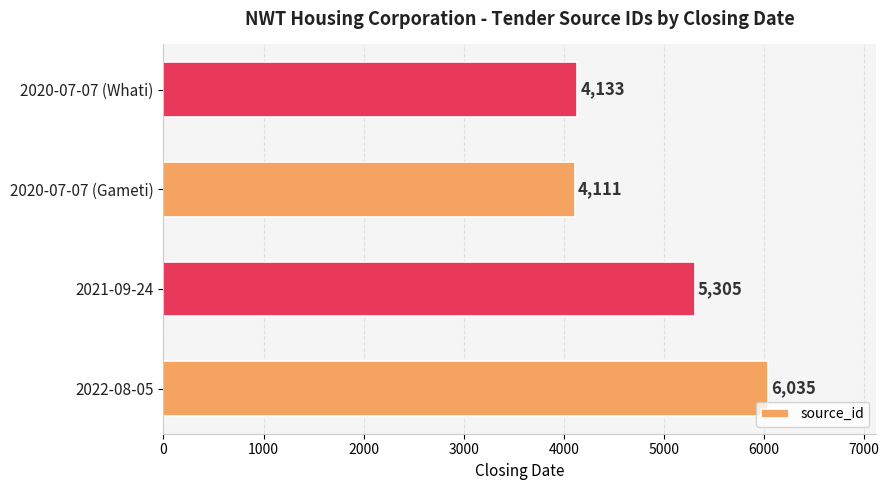

What is the approximate value at 2020-07-07 (Gameti), to the nearest 10?

4110